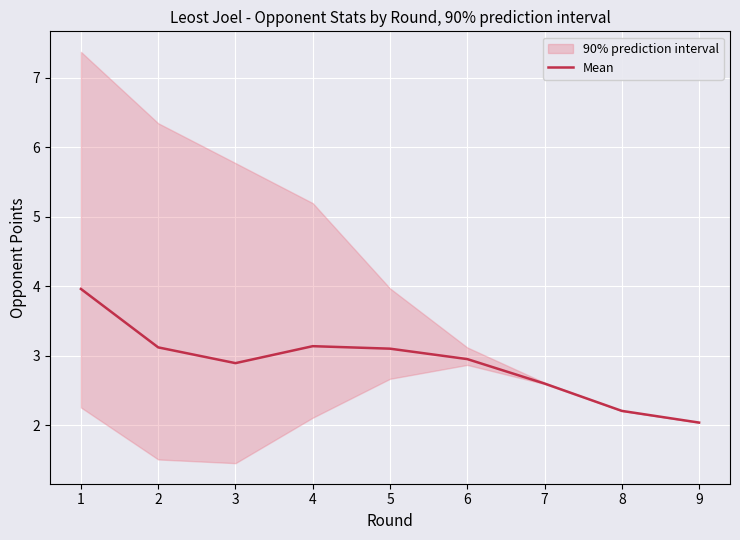

How many lines are shown in the chart?

1